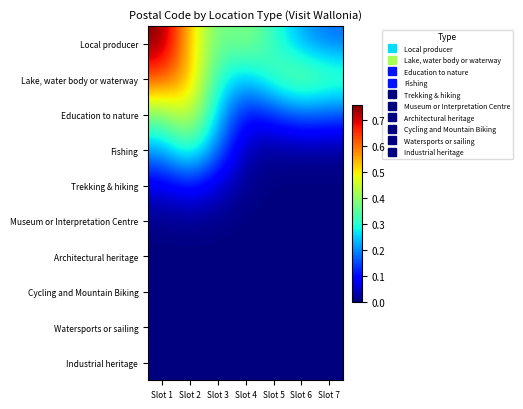

Reading left to right, extract all data points from this chart.

Local producer: Slot 1=0.8	Slot 2=0.5	Slot 3=0.4	Slot 4=0.4	Slot 5=0.3	Slot 6=0.2	Slot 7=0.2
Lake, water body or waterway: Slot 1=0.6	Slot 2=0.5	Slot 3=0.3	Slot 4=0.2	Slot 5=0.3	Slot 6=0.4	Slot 7=0.4
Education to nature: Slot 1=0.4	Slot 2=0.5	Slot 3=0.2	Slot 4=0.1	Slot 5=0.1	Slot 6=0.2	Slot 7=0.2
Fishing: Slot 1=0.2	Slot 2=0.3	Slot 3=0.2	Slot 4=0.0	Slot 5=0.0	Slot 6=0.0	Slot 7=0.0
Trekking & hiking: Slot 1=0.1	Slot 2=0.1	Slot 3=0.1	Slot 4=0.0	Slot 5=0.0	Slot 6=0.0	Slot 7=0.0
Museum or Interpretation Centre: Slot 1=0.0	Slot 2=0.0	Slot 3=0.0	Slot 4=0.0	Slot 5=0.0	Slot 6=0.0	Slot 7=0.0
Architectural heritage: Slot 1=0.0	Slot 2=0.0	Slot 3=0.0	Slot 4=0.0	Slot 5=0.0	Slot 6=0.0	Slot 7=0.0
Cycling and Mountain Biking: Slot 1=0.0	Slot 2=0.0	Slot 3=0.0	Slot 4=0.0	Slot 5=0.0	Slot 6=0.0	Slot 7=0.0
Watersports or sailing: Slot 1=0.0	Slot 2=0.0	Slot 3=0.0	Slot 4=0.0	Slot 5=0.0	Slot 6=0.0	Slot 7=0.0
Industrial heritage: Slot 1=0.0	Slot 2=0.0	Slot 3=0.0	Slot 4=0.0	Slot 5=0.0	Slot 6=0.0	Slot 7=0.0